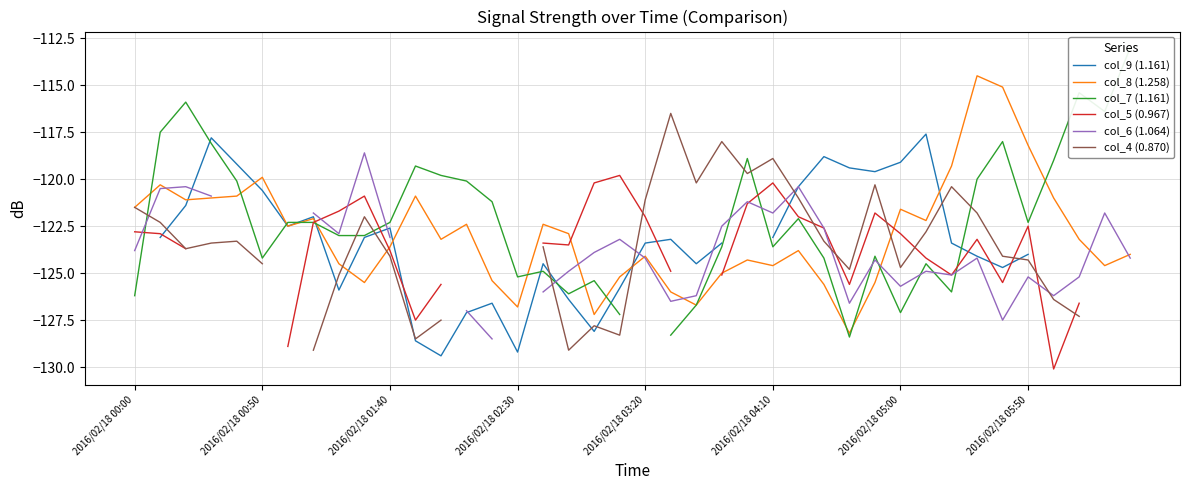

Where is col_6 (1.064) nearest to the value -123?

8